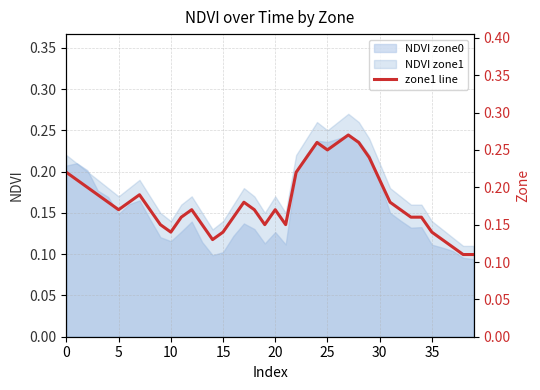

Reading right to left, list all the values displayed in this chart.

0.1	0.1	0.1	0.1	0.1	0.2	0.2	0.2	0.2	0.2	0.2	0.3	0.3	0.3	0.2	0.3	0.2	0.2	0.1	0.2	0.1	0.2	0.2	0.2	0.1	0.1	0.1	0.2	0.2	0.1	0.1	0.2	0.2	0.2	0.2	0.2	0.2	0.2	0.2	0.2